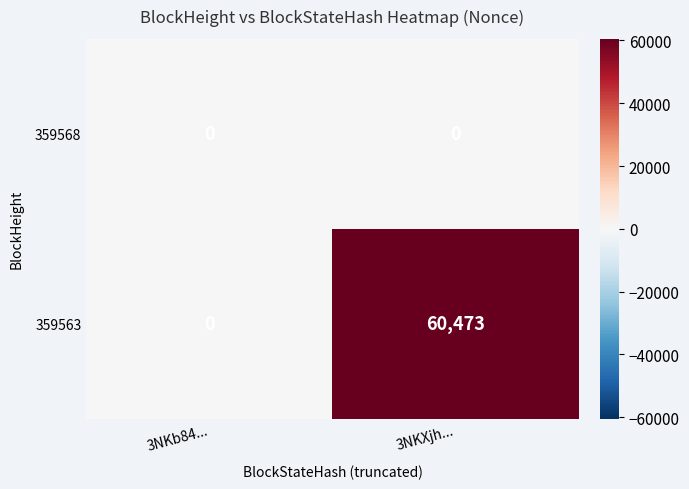

At how many categories does at least one series exceed 37913?

1